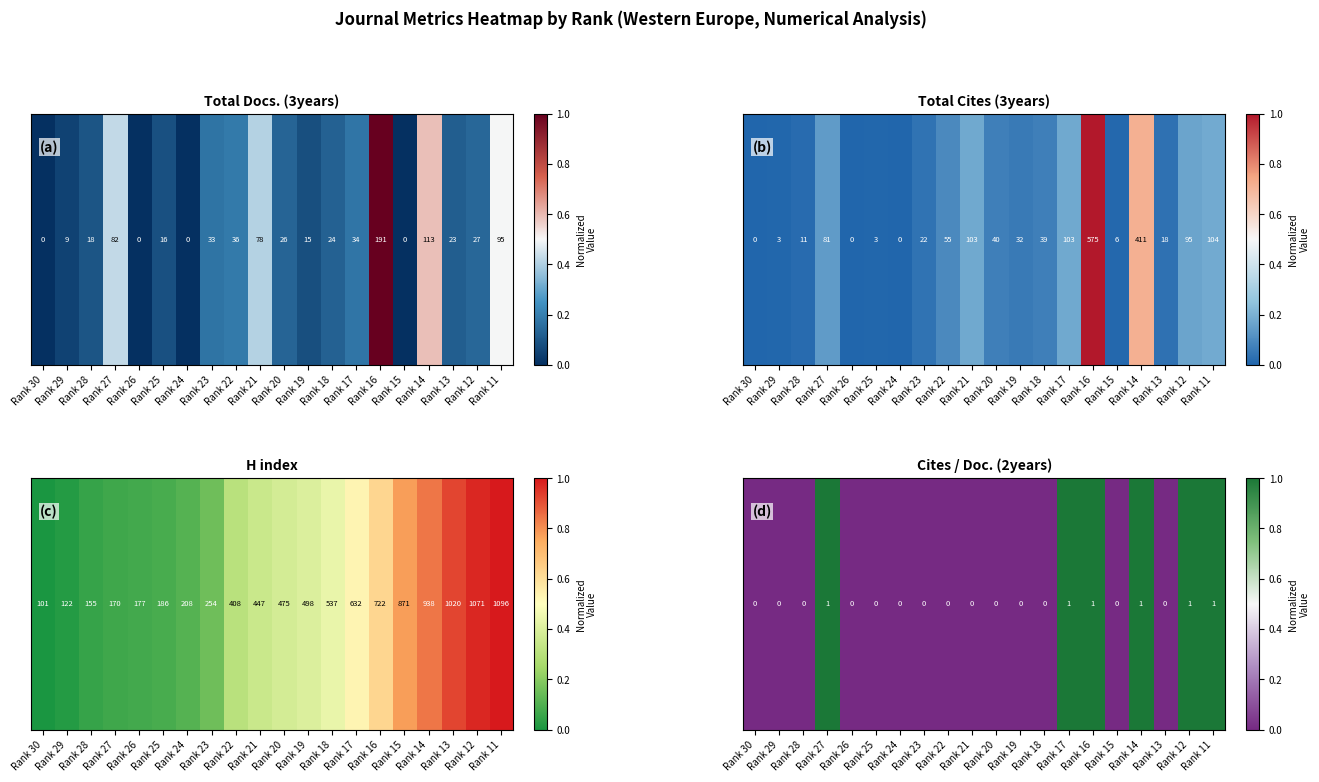

Reading left to right, what are all the values shown in this chart?

0	0	0	1	0	0	0	0	0	0	0	0	0	1	1	0	1	0	1	1